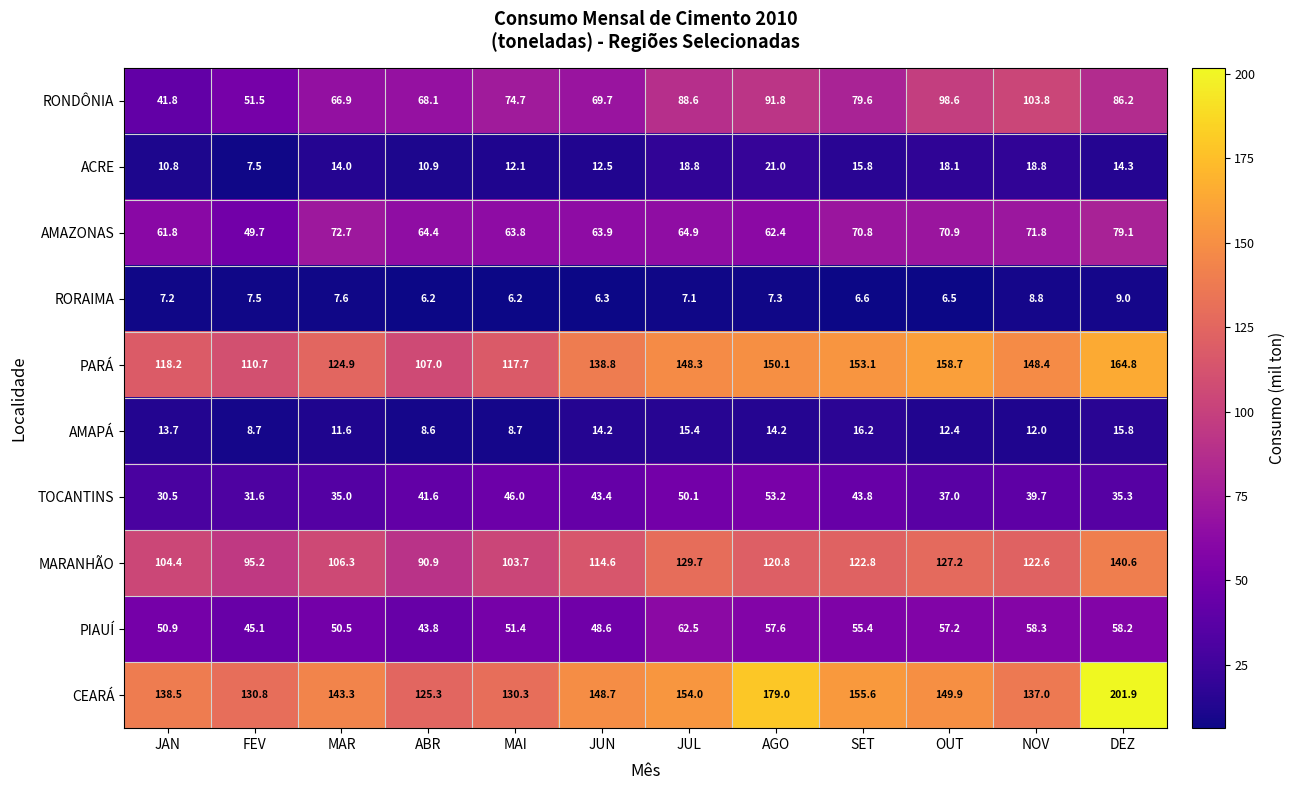

What is the total value across all series at DEZ?

805.2